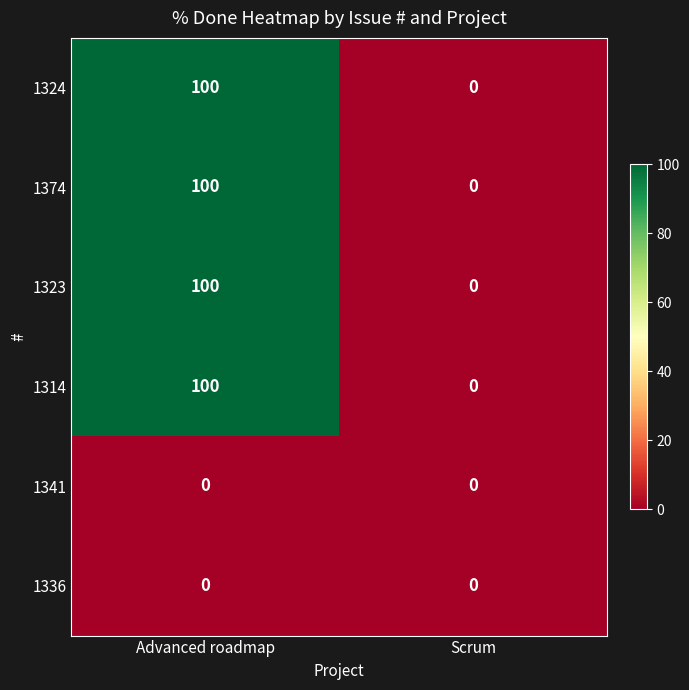

Reading left to right, extract all data points from this chart.

1324: Advanced roadmap=100	Scrum=0
1374: Advanced roadmap=100	Scrum=0
1323: Advanced roadmap=100	Scrum=0
1314: Advanced roadmap=100	Scrum=0
1341: Advanced roadmap=0	Scrum=0
1336: Advanced roadmap=0	Scrum=0